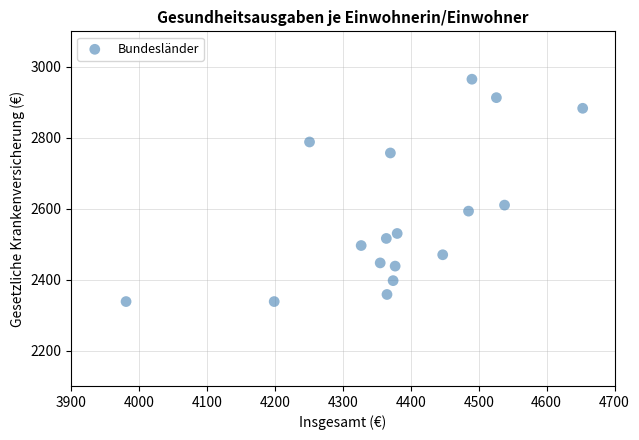

What is the range of X values (max minus min)?

672